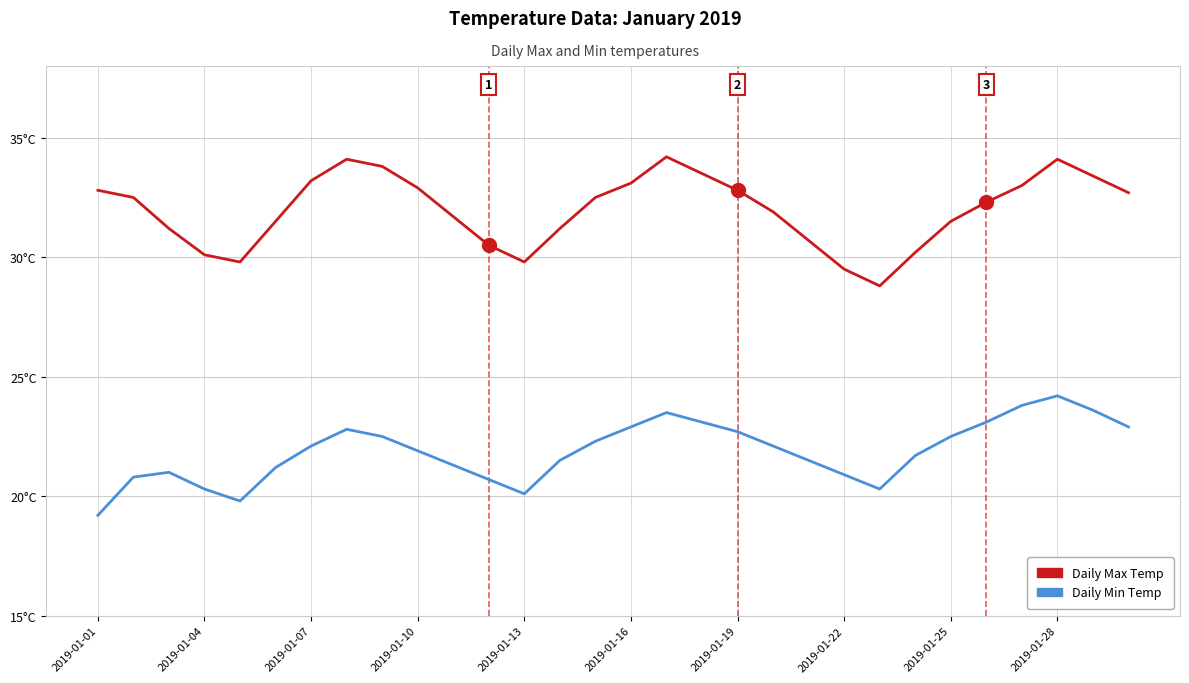

At how many categories does at least one series exceed 22?

30